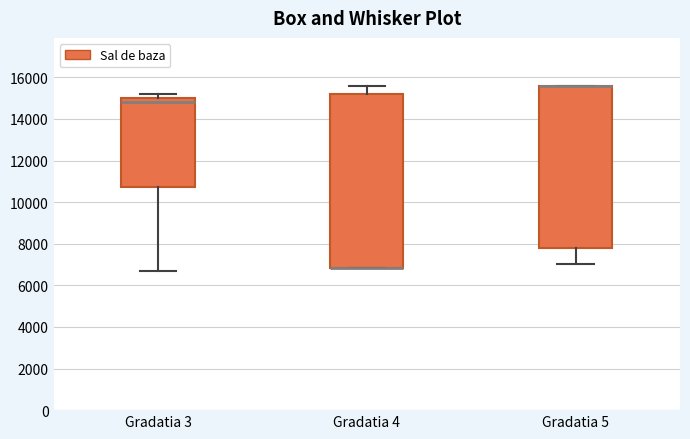

Comparing the boxes themselves (not the whiskers), which one is the tallest?

Gradatia 4